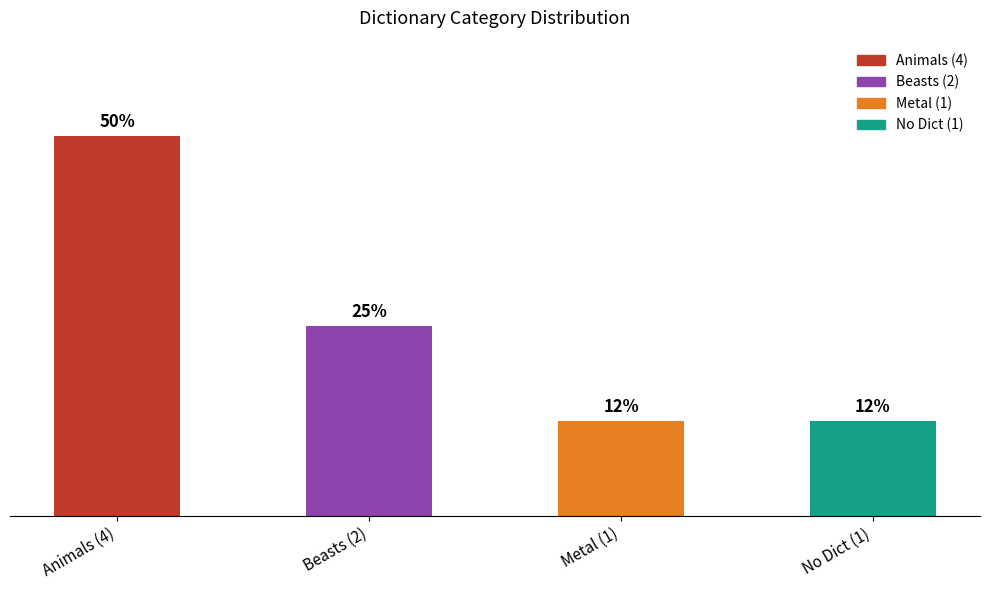

Rank the categories by value from lowest to highest.

Metal (1), No Dict (1), Beasts (2), Animals (4)